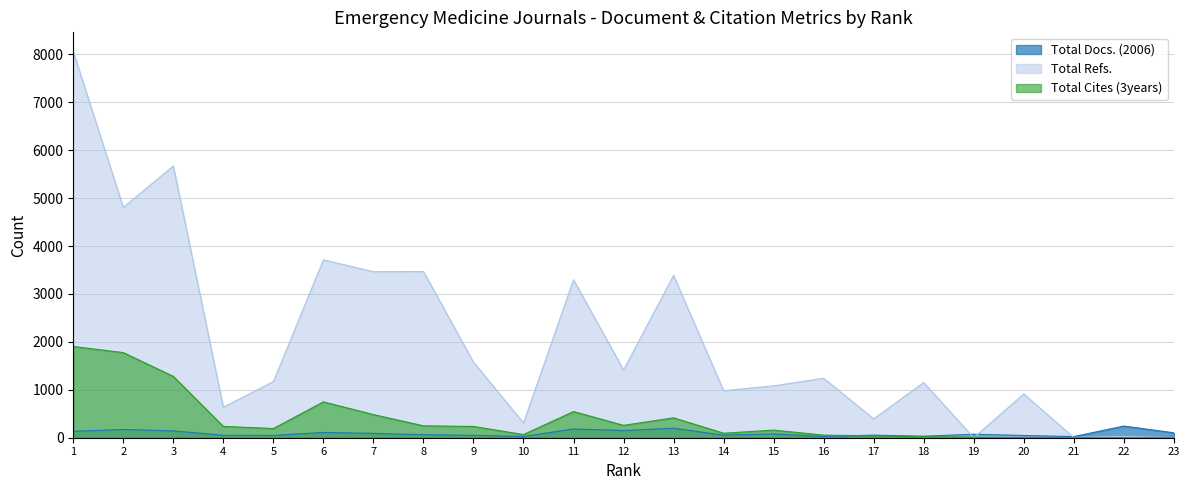

Is it true that Total Refs. equals 4805 at 2?

True